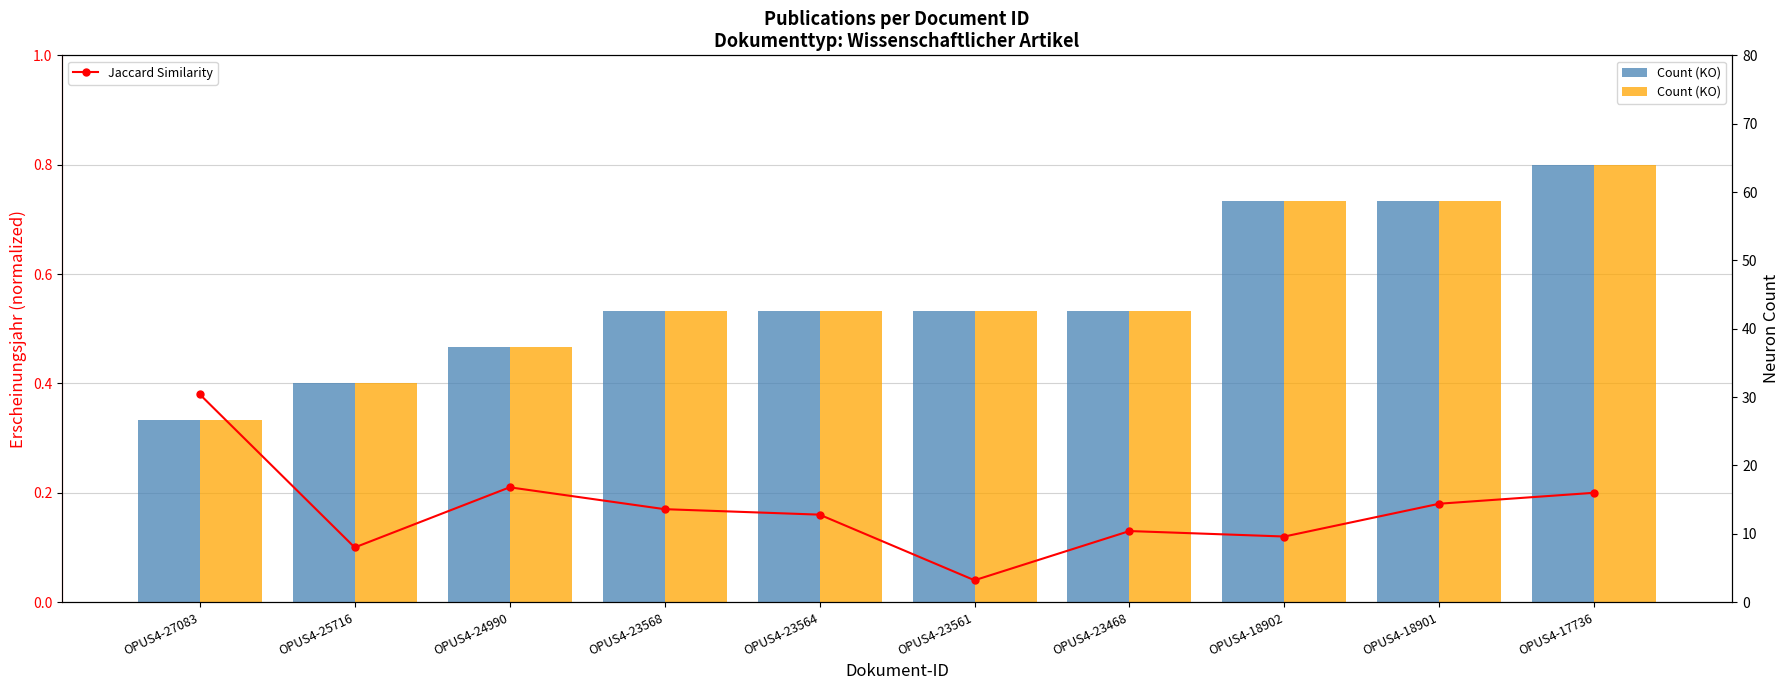

Is it true that Count (KO) equals 0.5 at OPUS4-23568?

True